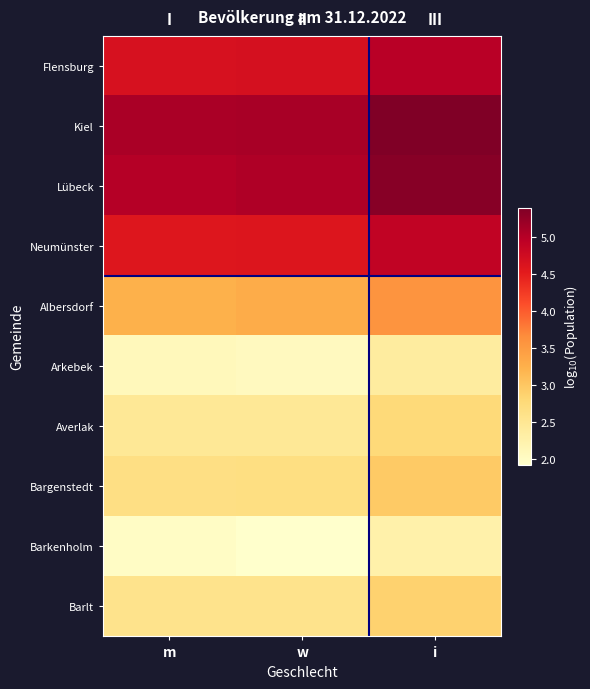

What is the spread (max minus min) of values at i?

3.1